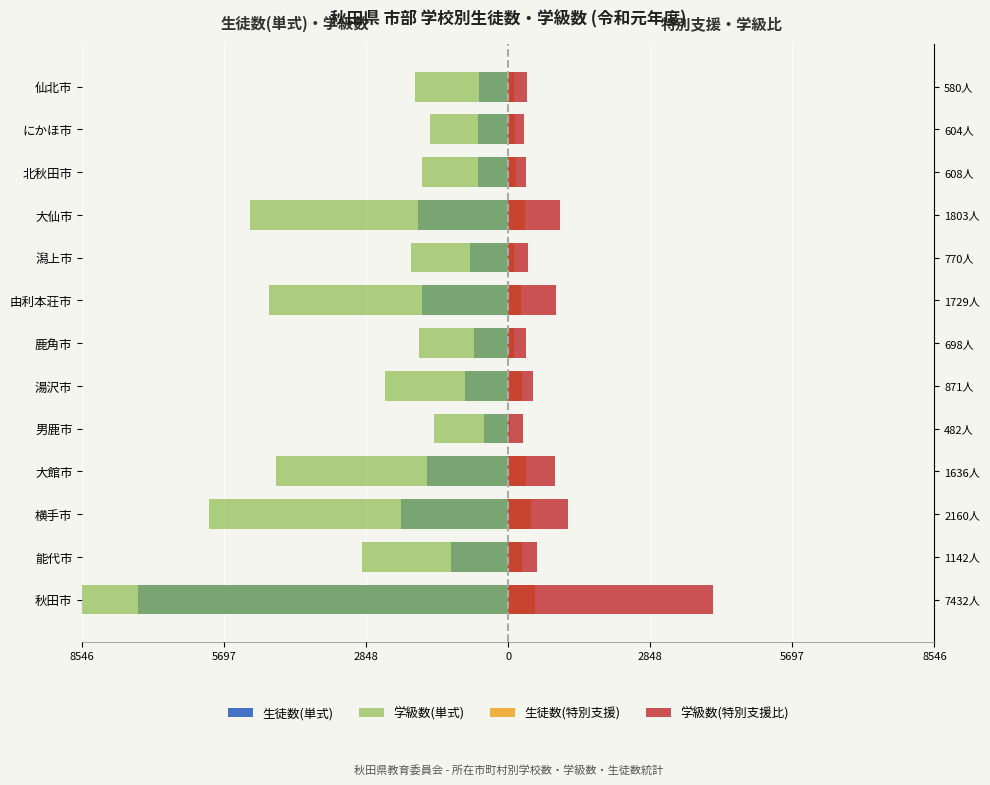

What is the value of the 学級数(特別支援比) bar at the 9th from the left?

7.8